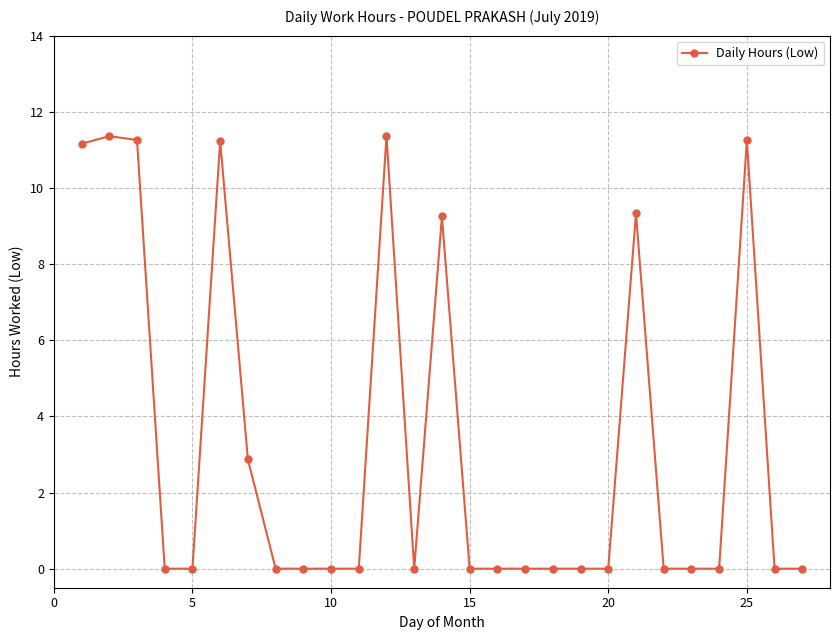

What is the sum of all values?

89.1